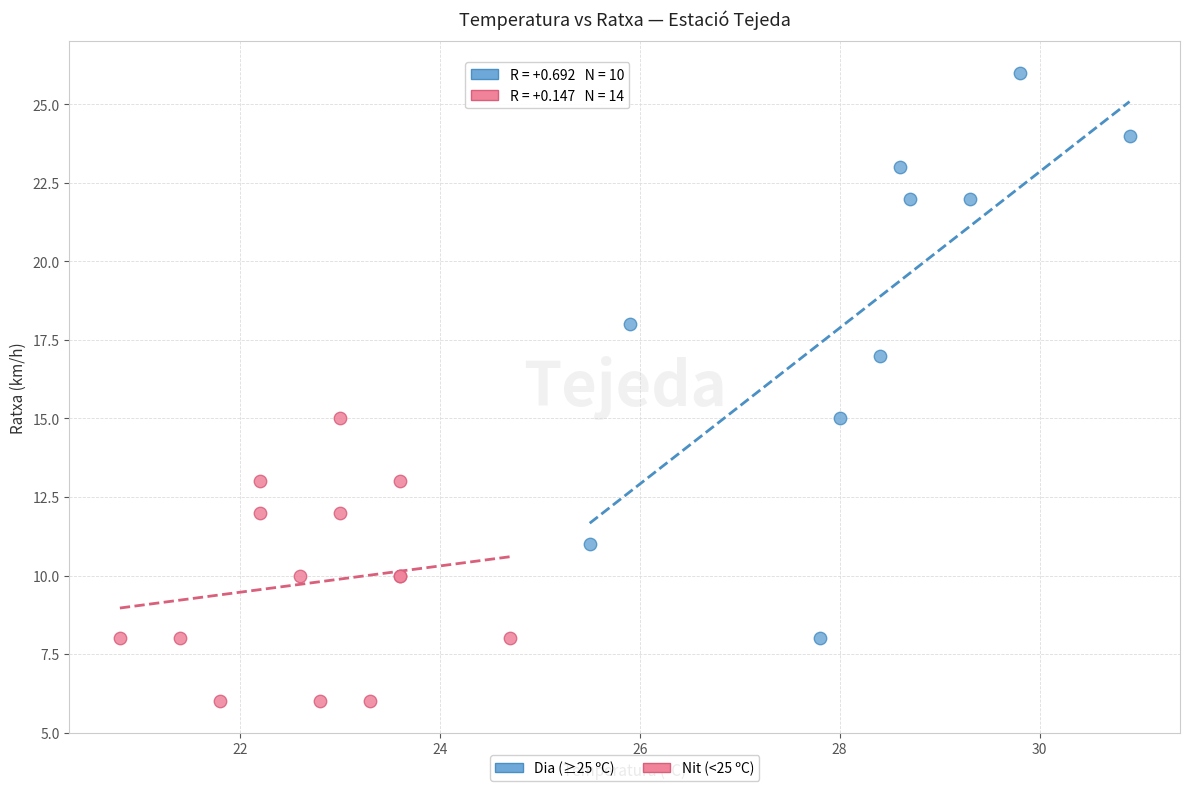

Which series contains the highest Y value?

Dia (≥25 ºC)